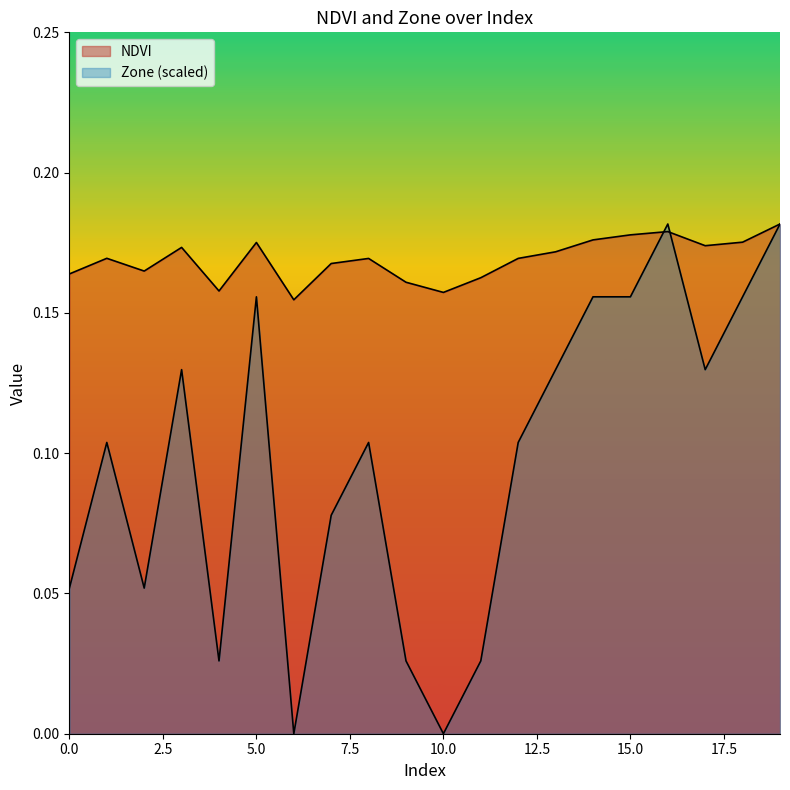

How many lines are shown in the chart?

2